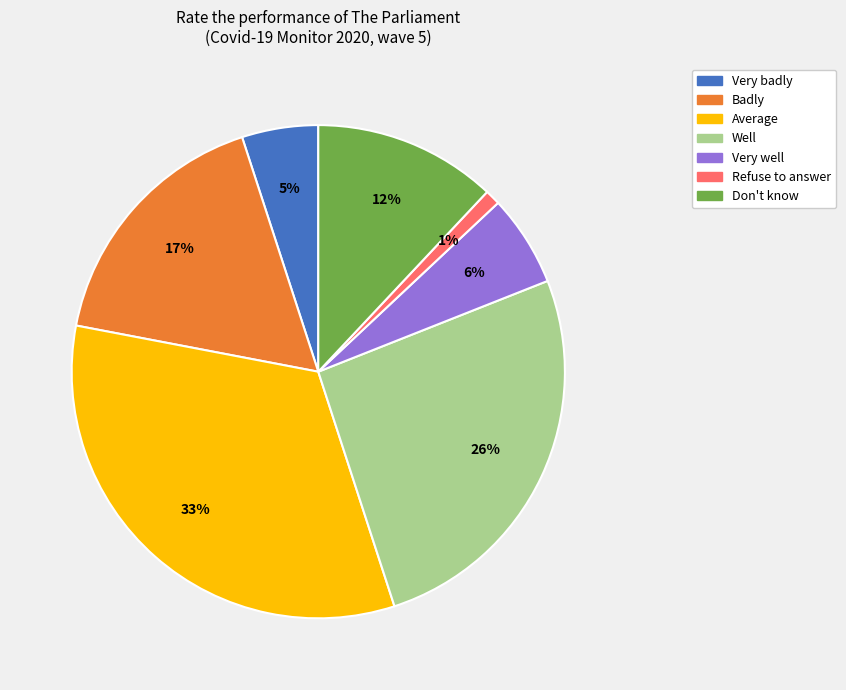

Which slice is the smallest?

Refuse to answer